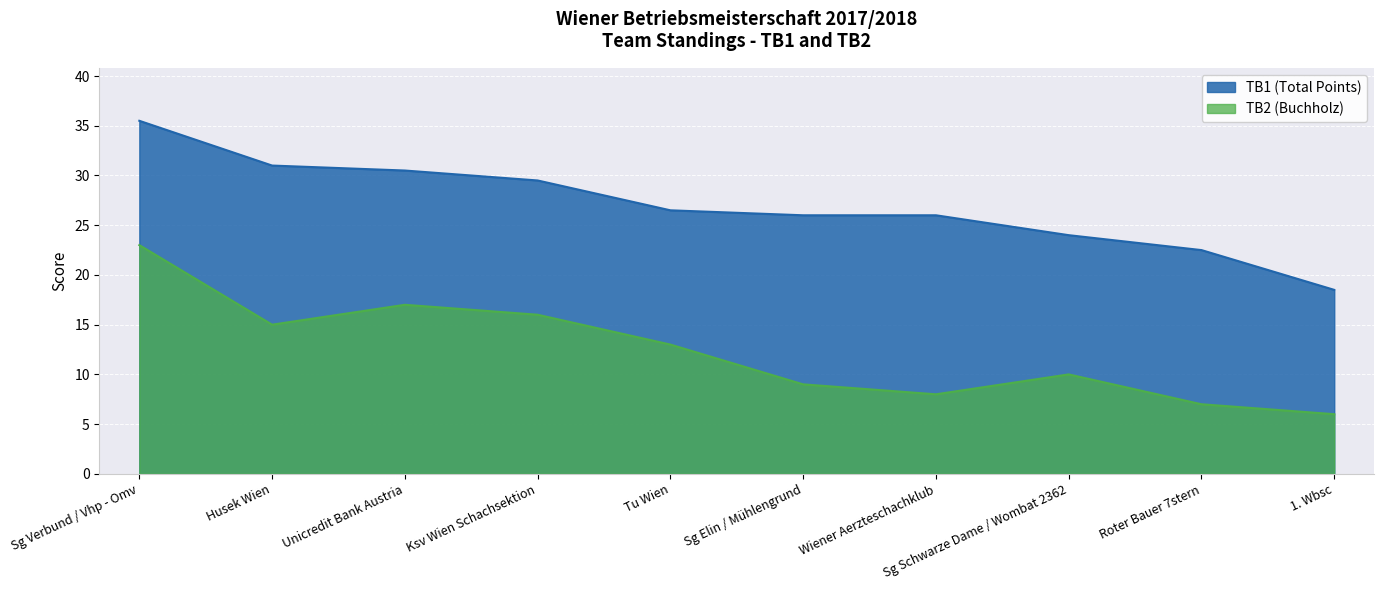

At which label does TB2 (Buchholz) reach its peak?

Sg Verbund / Vhp - Omv